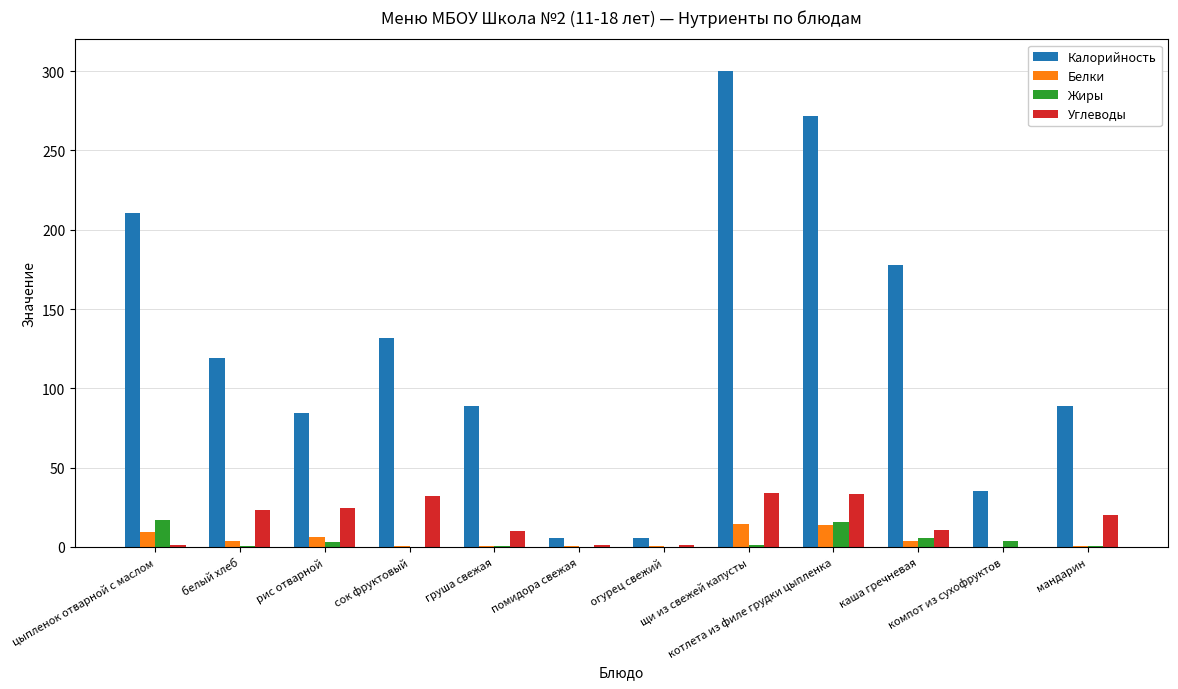

Which series has the largest total across all categories?

Калорийность